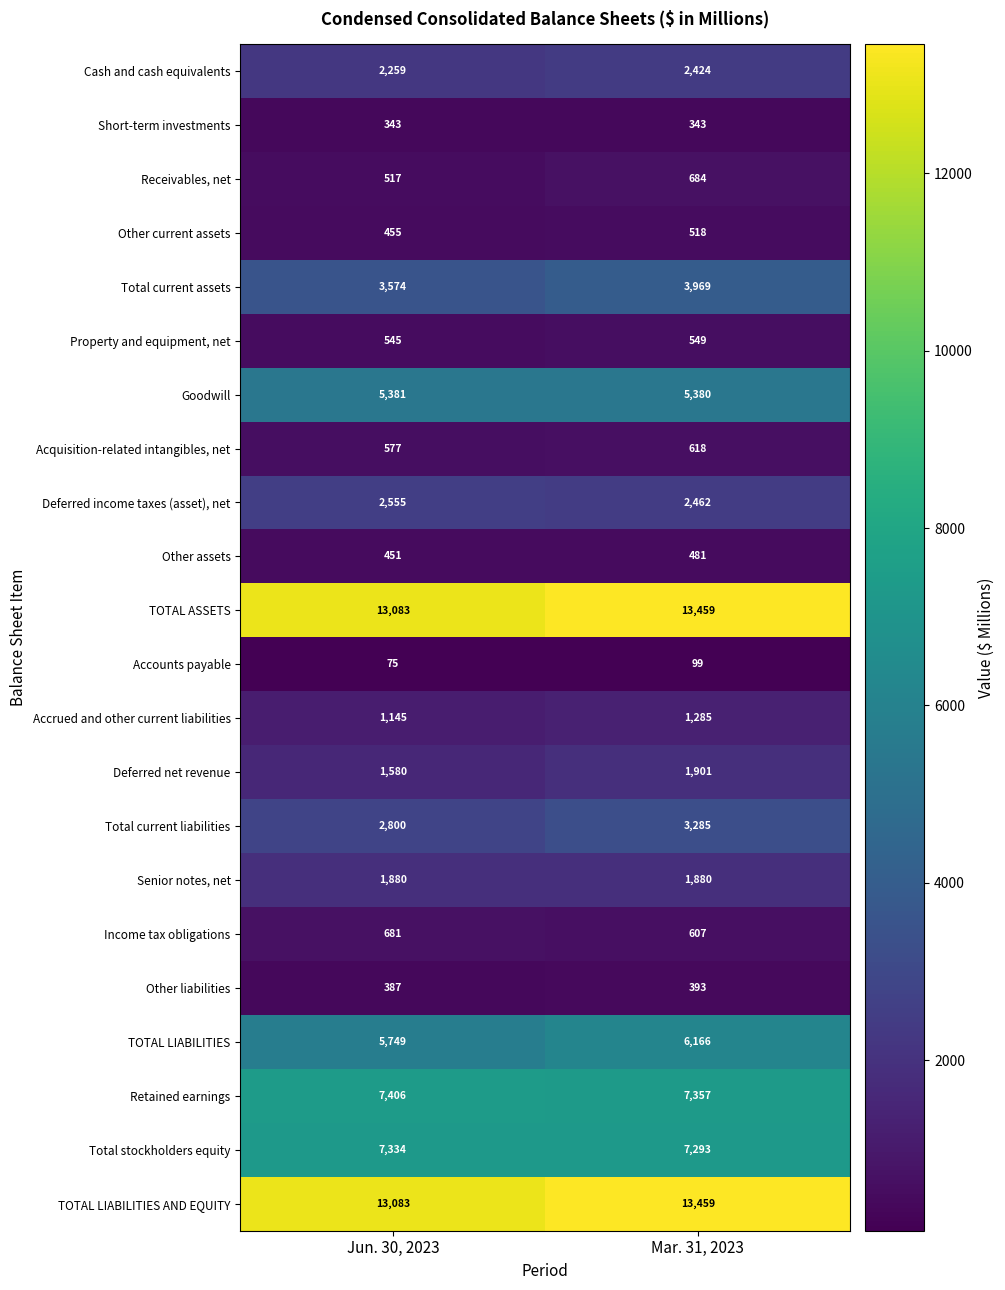

What is the maximum value shown in the chart?

13459